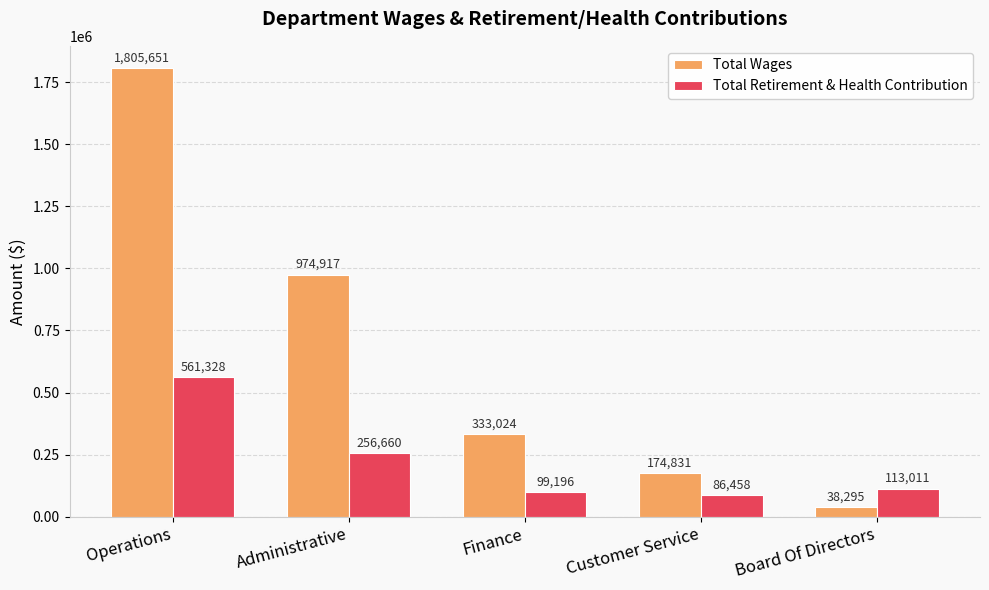

What is the total value across all series at Customer Service?

261289